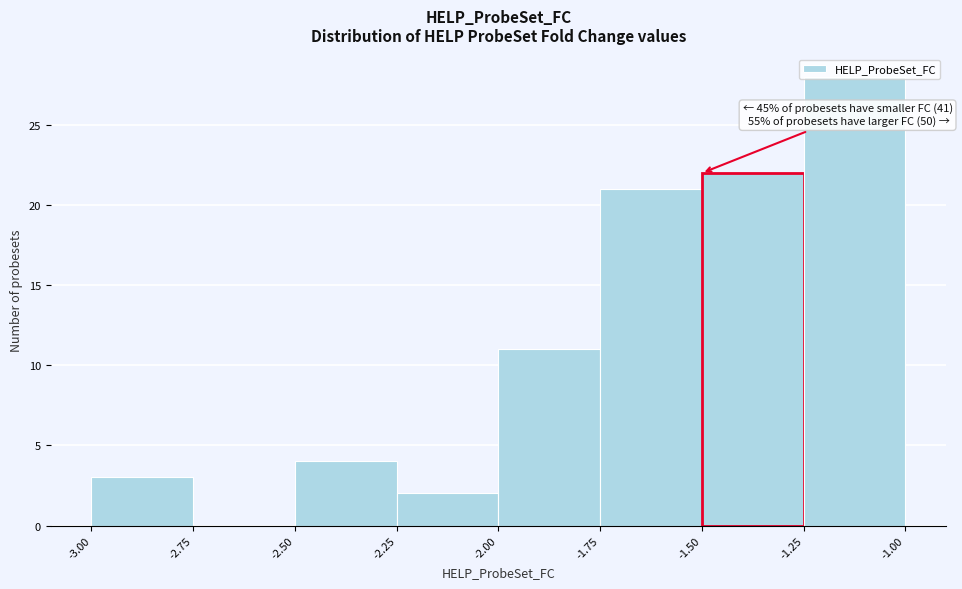

Which range on the x-axis has the tallest bar?

-1.25 to -1.00